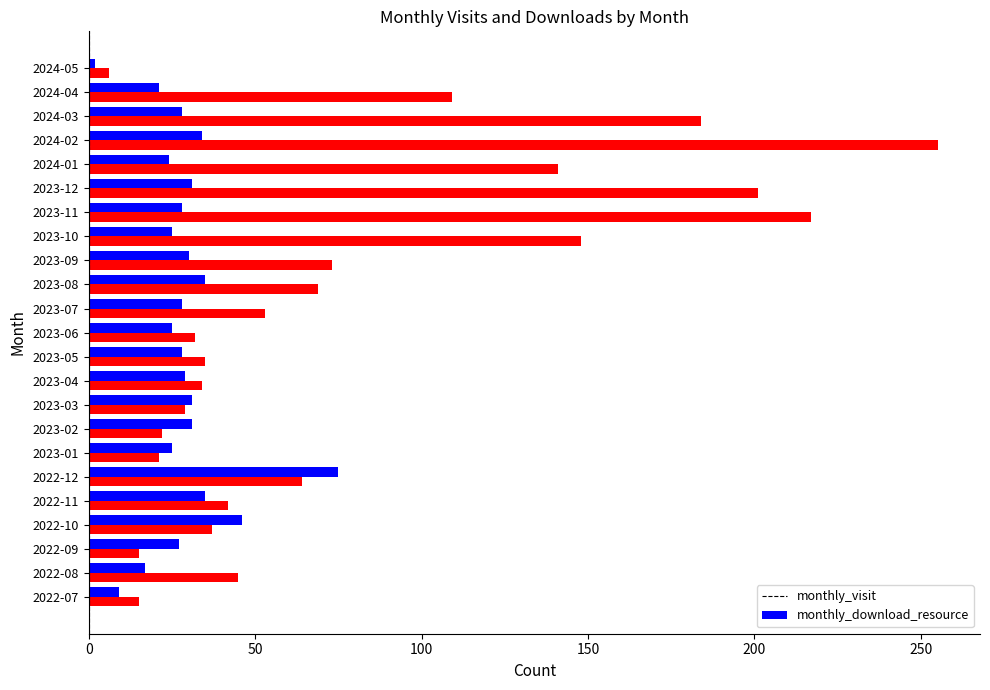

The monthly_visit series shows 9 at 2022-07. True or false?

True